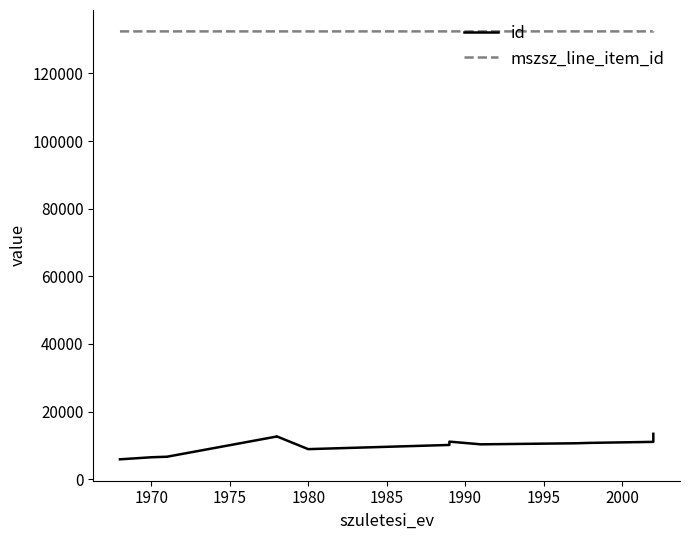

Does the chart display data point markers on the line(s)?

No